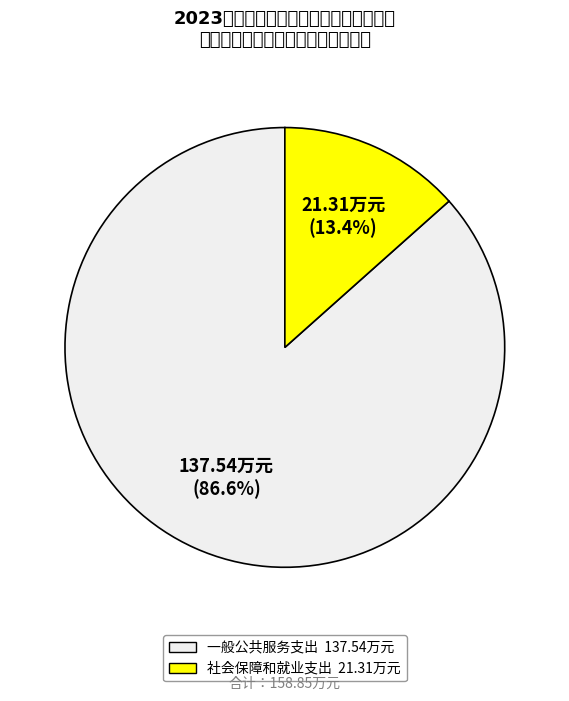

Is it true that 社会保障和就业支出 is 6% of the pie?

False